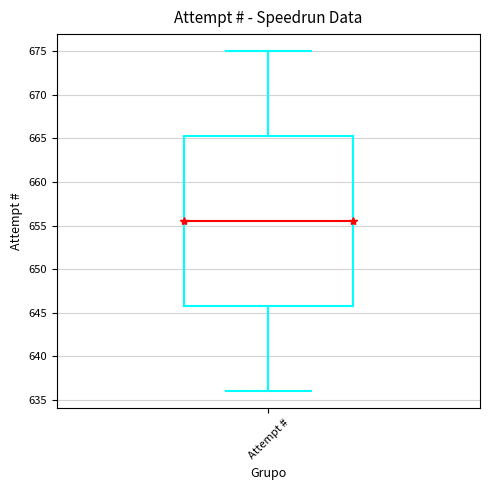

Where is the upper edge of the box for Attempt # on the y-axis? The values are not printed on the chart, so give them approximately, as read against the axis.

665.5